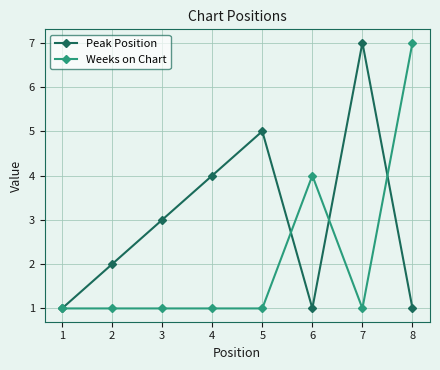

True or false: Peak Position and Weeks on Chart intersect in this chart.

True